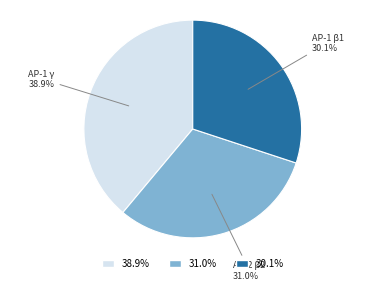

Does any single category account for the majority?

No